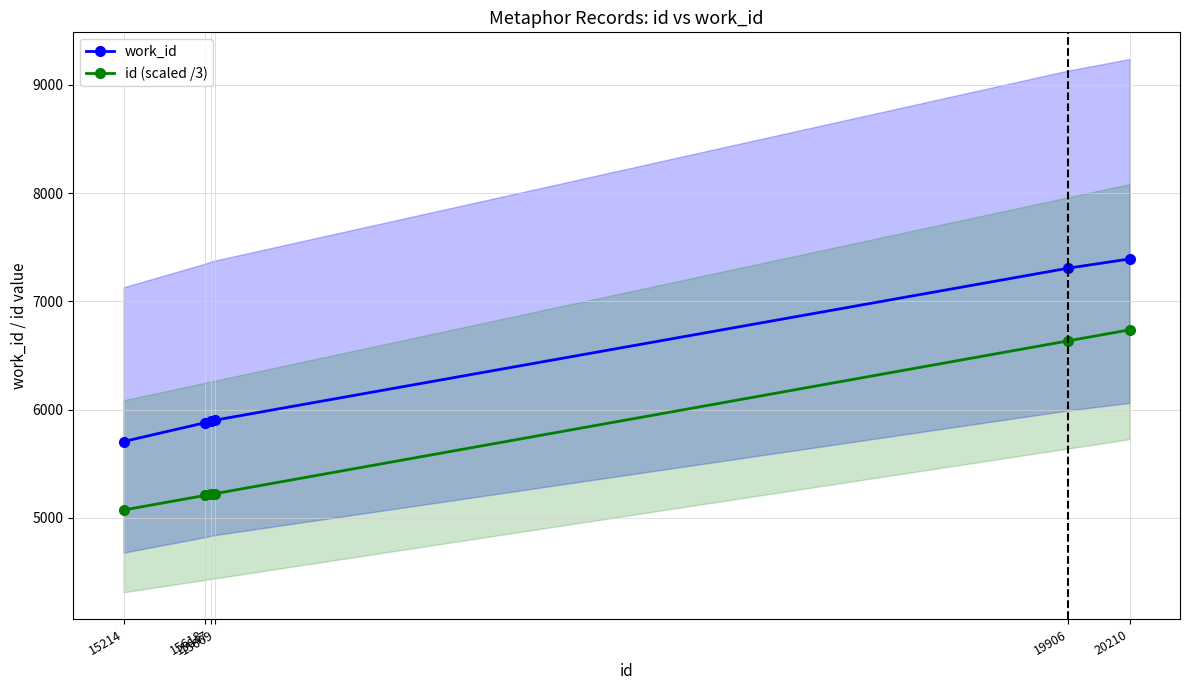

How many distinct data groups are displayed?

2